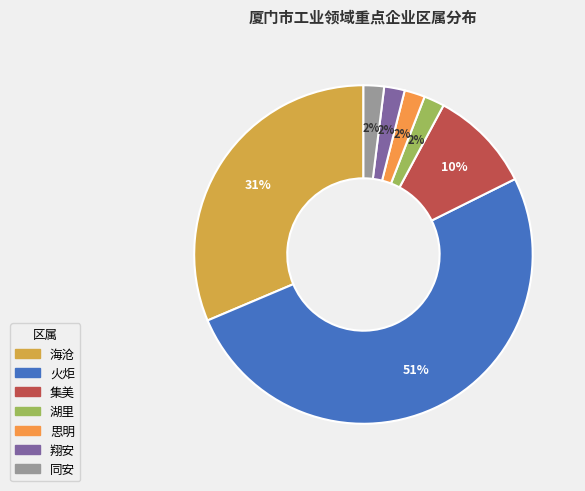

Count the number of slices in the pie.

7